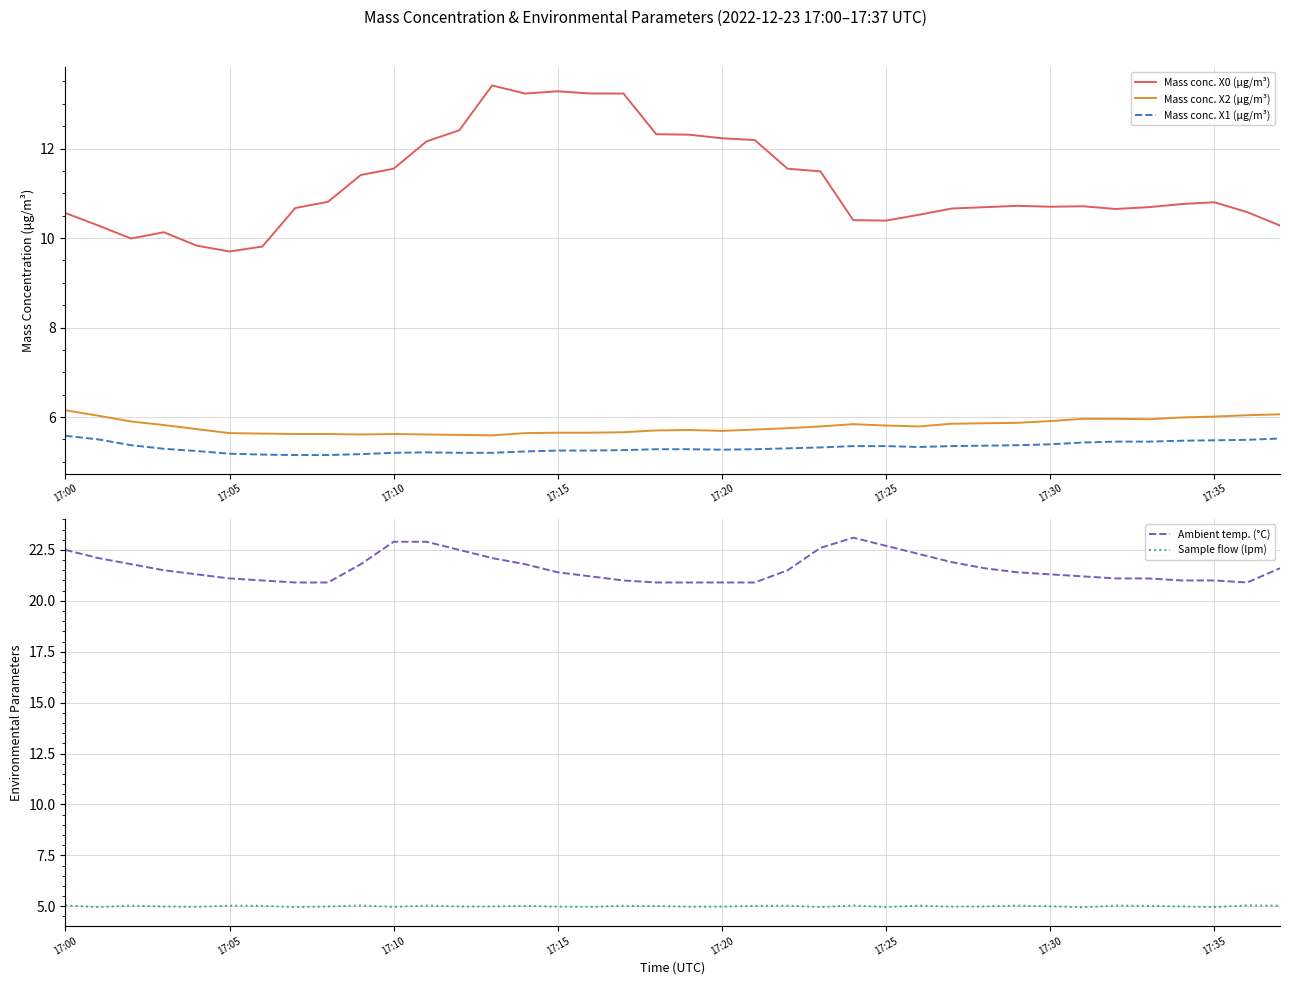

How many data points in Sample flow (lpm) are above 5?

18